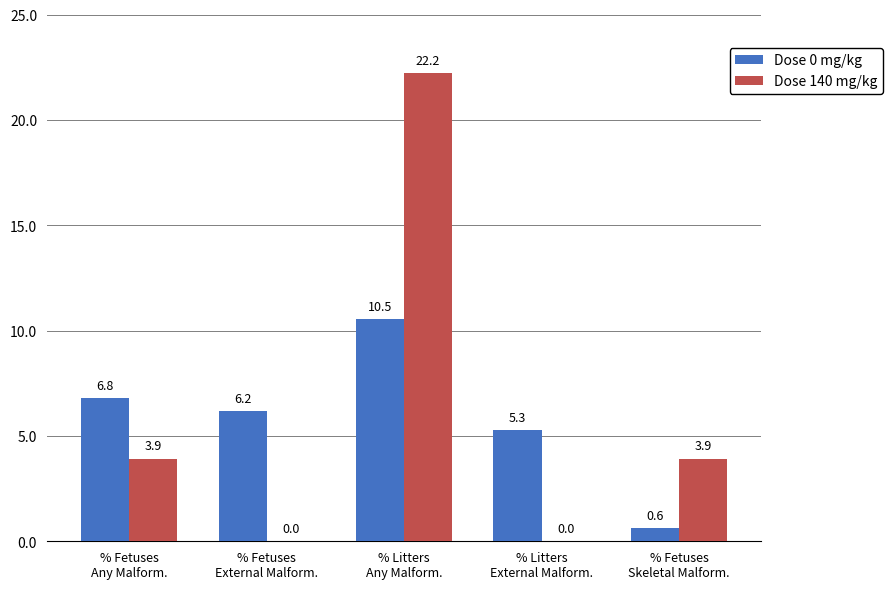

What is the sum of all Dose 0 mg/kg values?

29.4